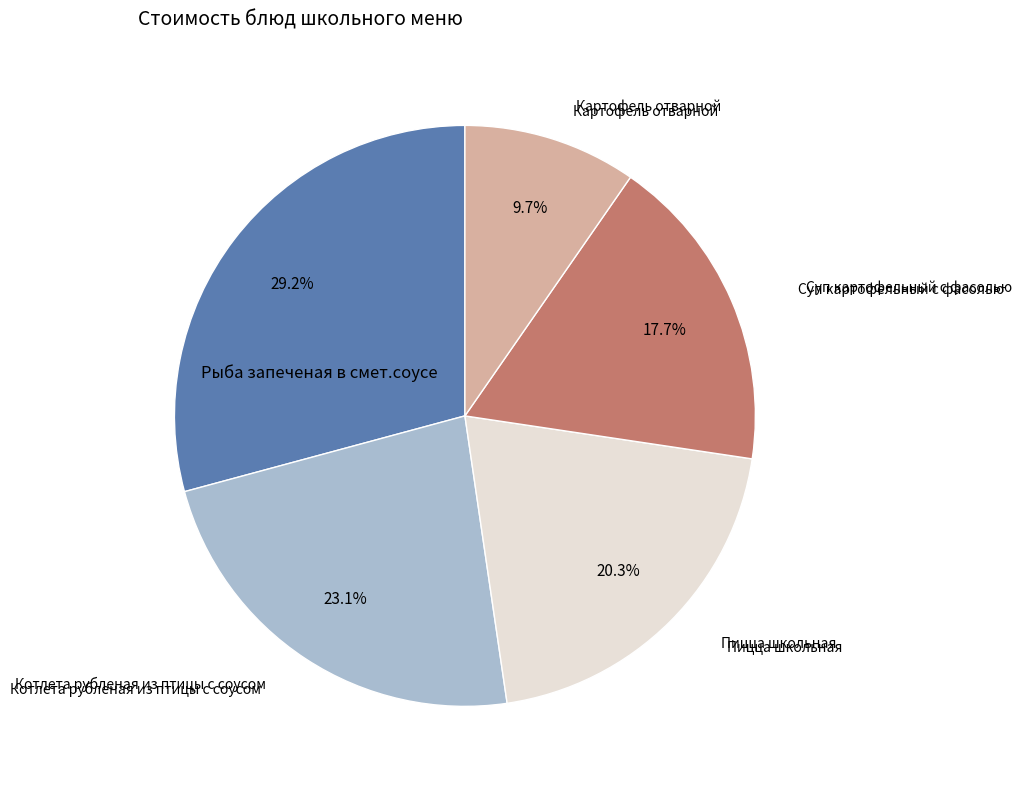

Does any single category account for the majority?

No